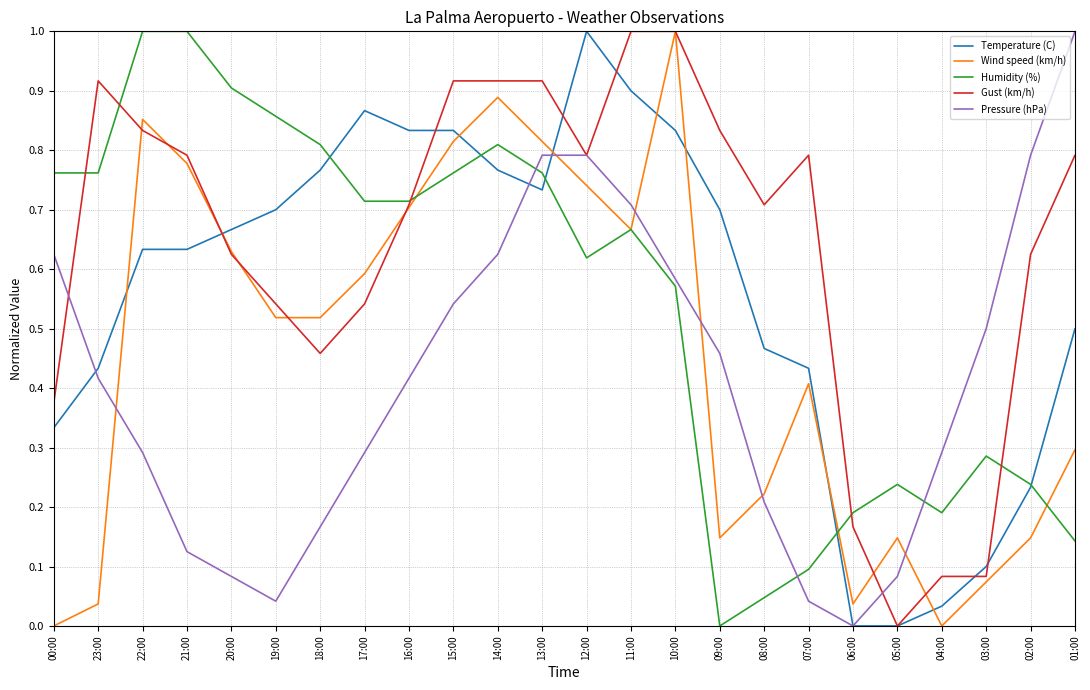

At how many categories does at least one series exceed 0?

24